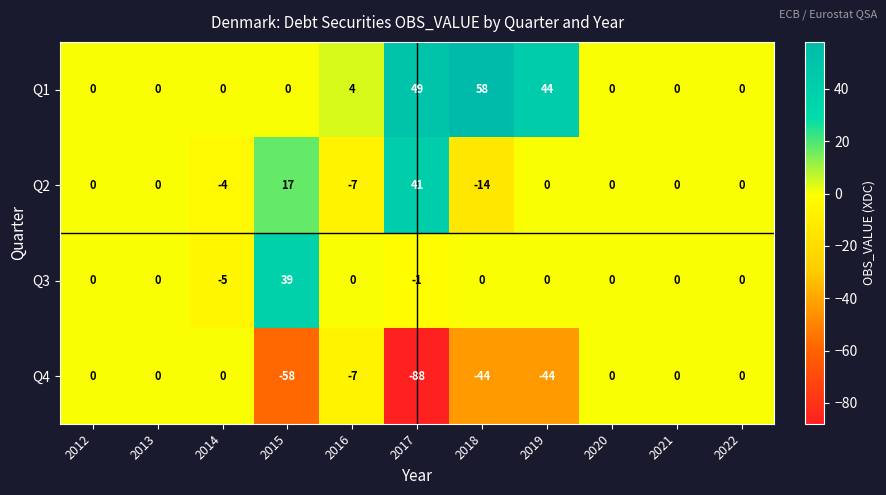

The value of Q2 at 2016 is -7. True or false?

True